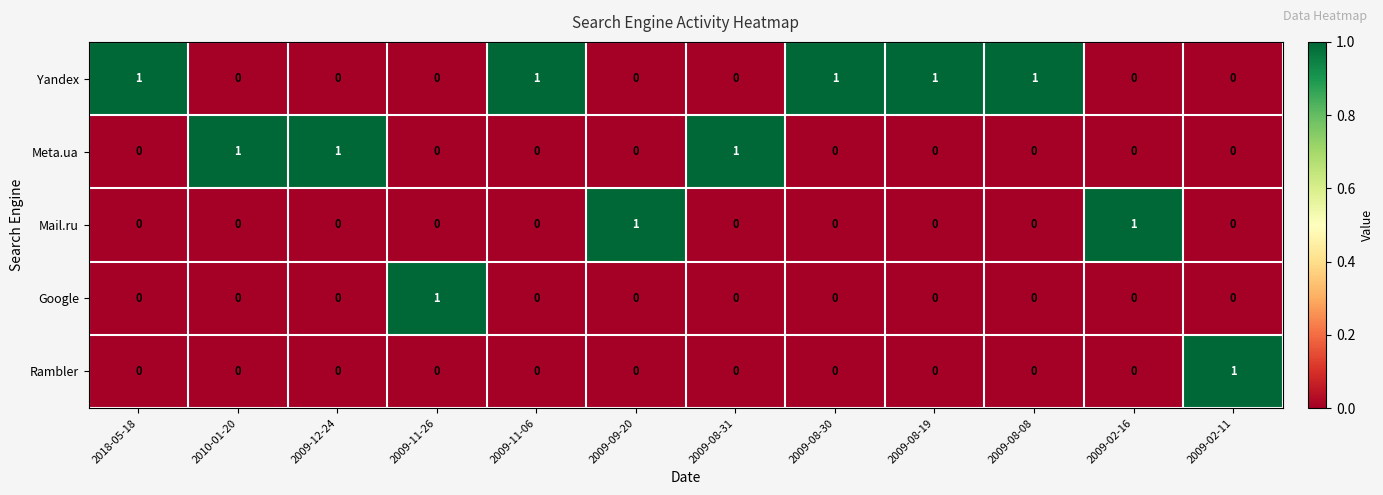

At how many categories does at least one series exceed 0?

12